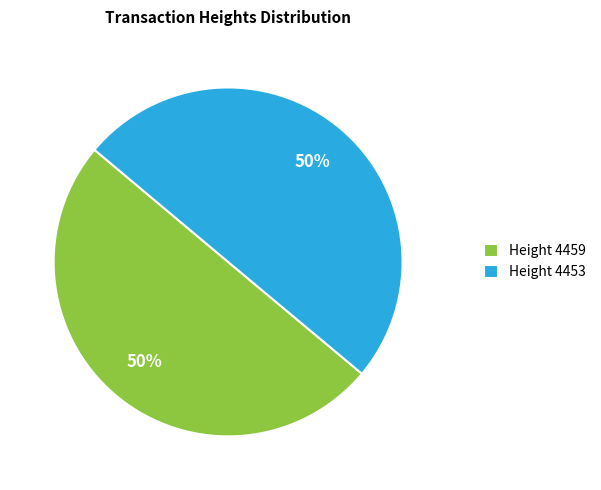

Is the sum of Height 4459 and Height 4453 greater than half?

Yes